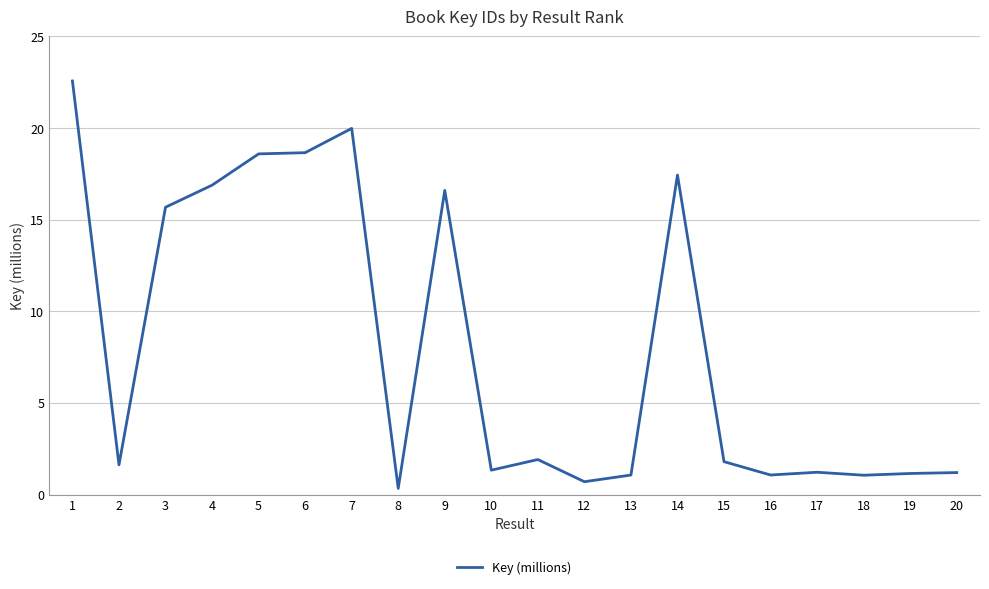

Where is the data nearest to the value 11?

3